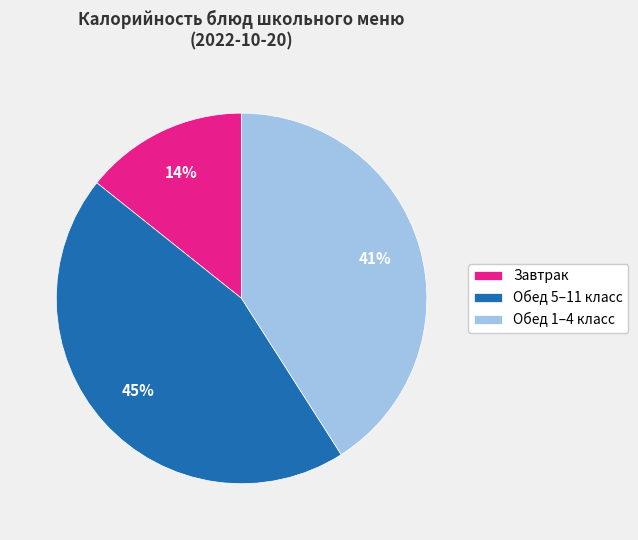

Rank the categories by value from lowest to highest.

Завтрак, Обед 1–4 класс, Обед 5–11 класс